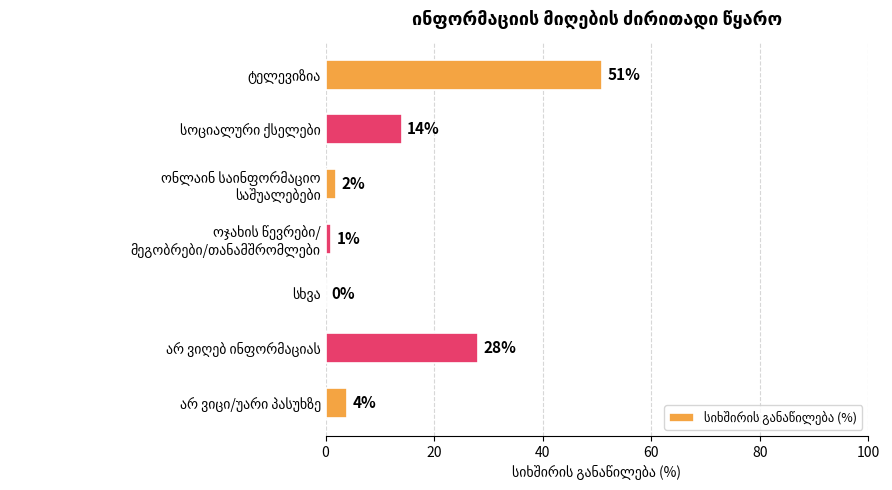

What is the sum of all values?

100